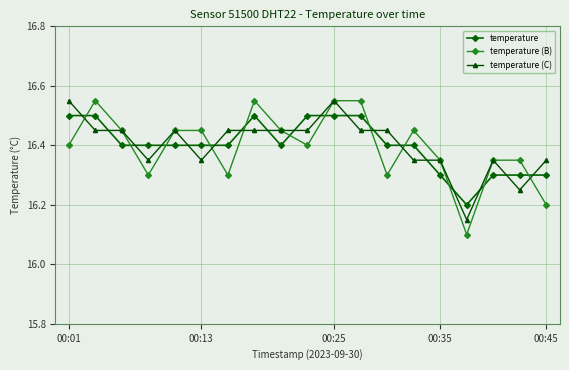

Count the temperature values in the range 16 to 17.

19